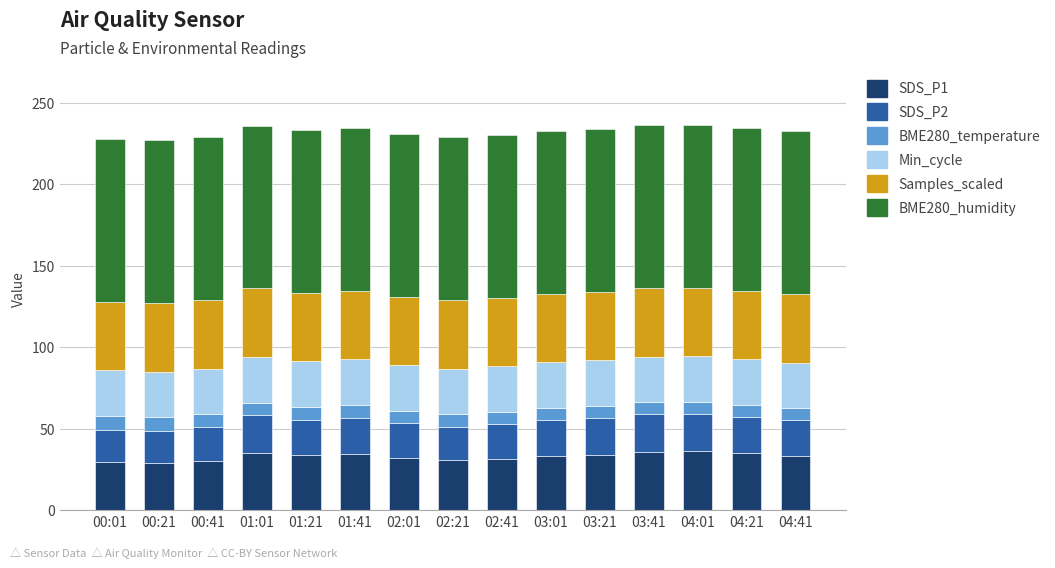

What is the maximum value for SDS_P1?

36.2